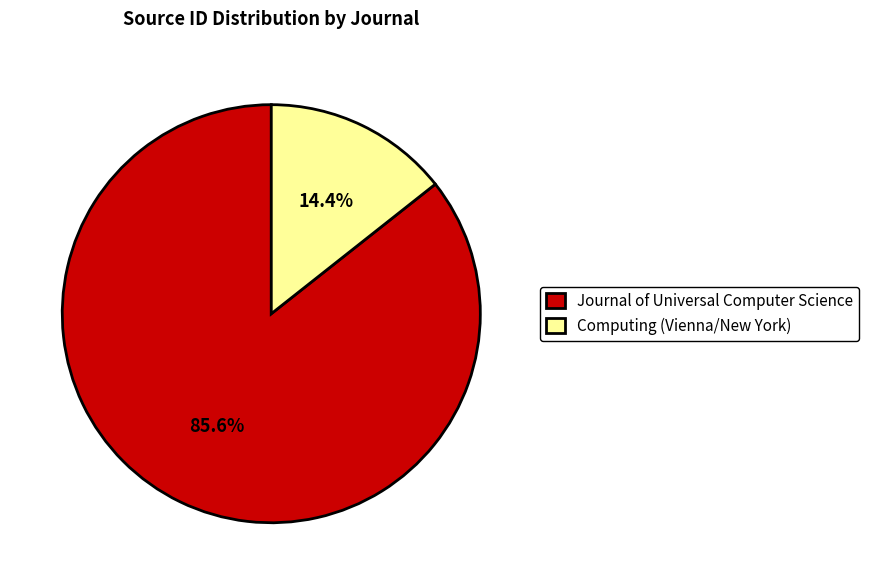

What is the majority slice?

Journal of Universal Computer Science